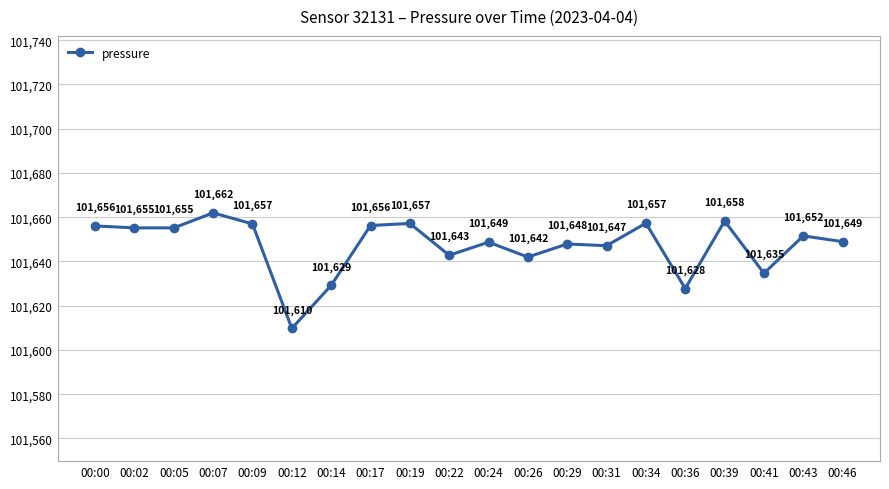

Count the number of categories in the chart.

20